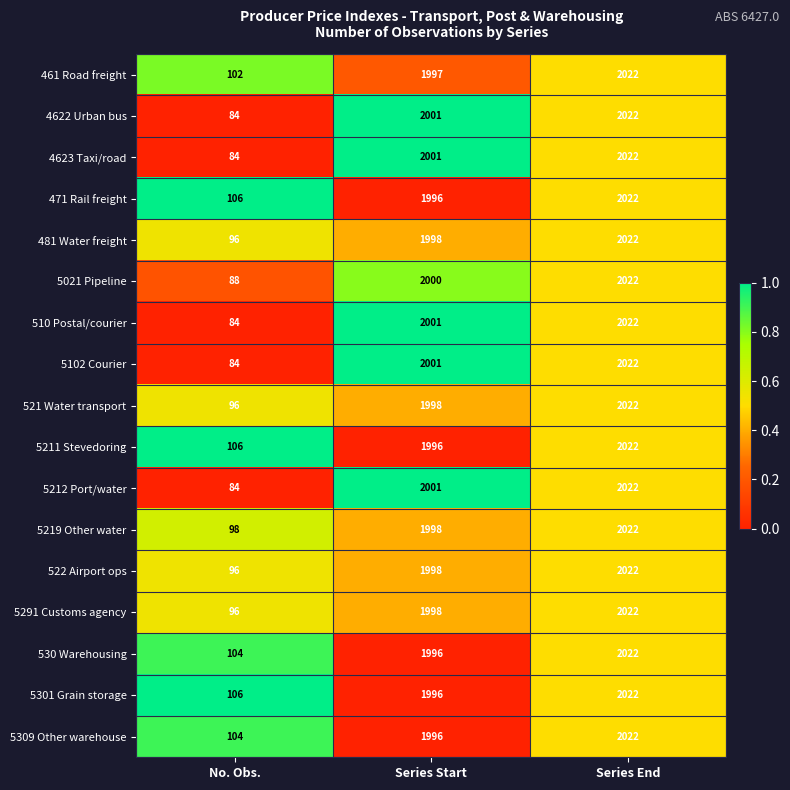

What is the sum of the 530 Warehousing values at Series Start and Series End?

4018